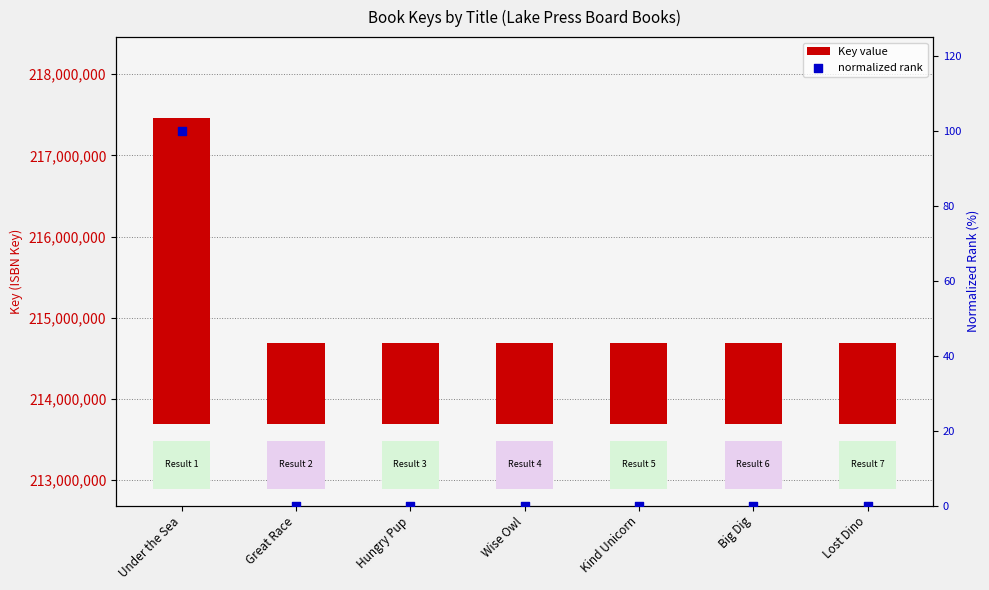

Which series has the largest total across all categories?

Key value